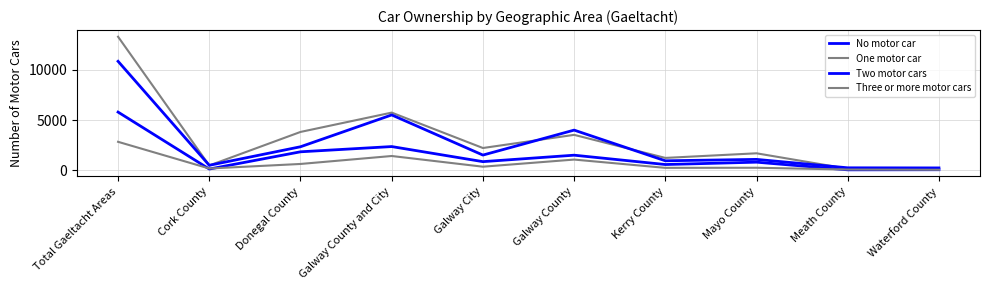

True or false: Three or more motor cars and Two motor cars cross at least once.

False